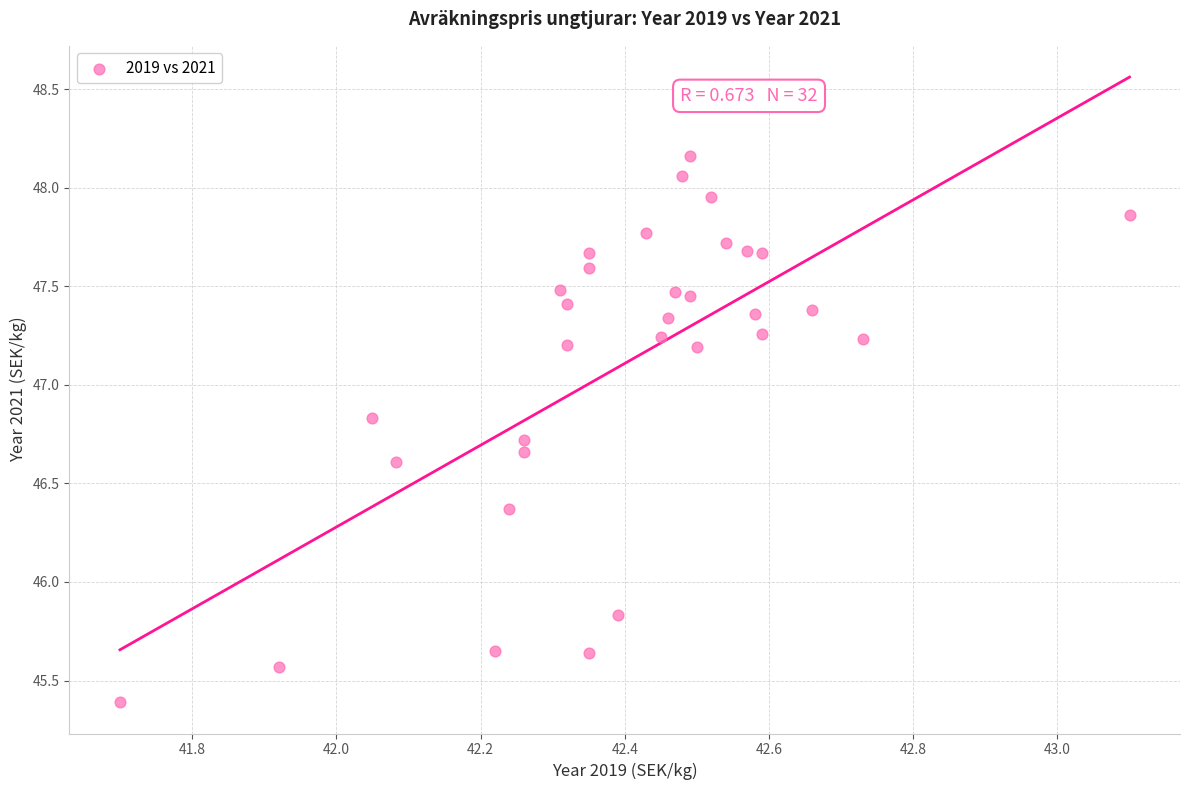

What is the range of Y values (max minus min)?

2.8